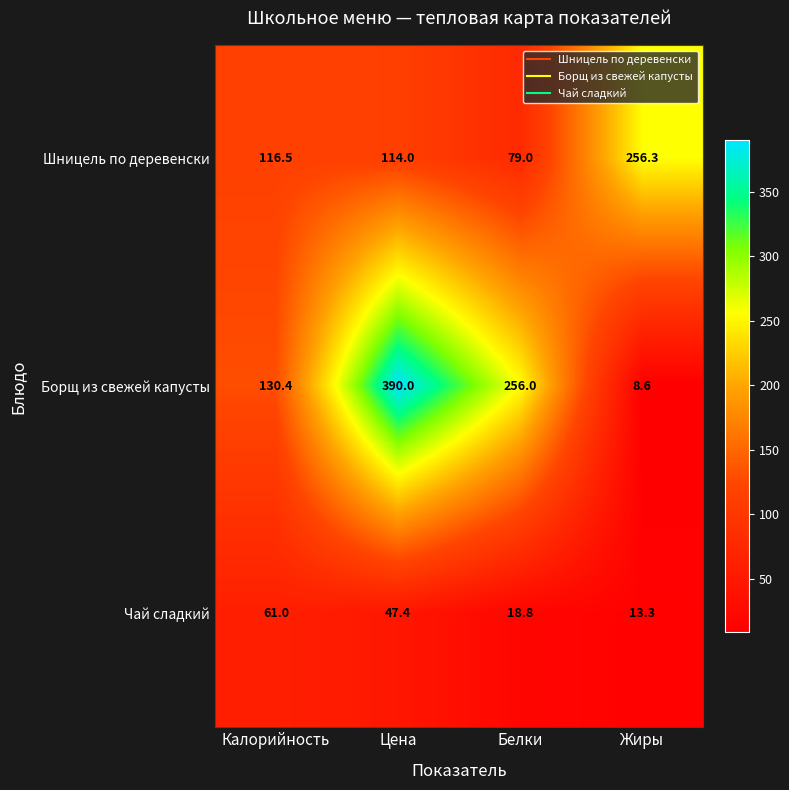

The value of Шницель по деревенски at Цена is 114.0. True or false?

True